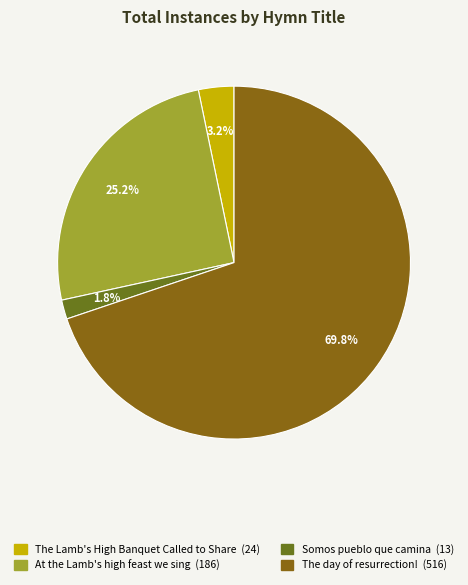

Does The day of resurrection! account for over 50% of the chart?

Yes